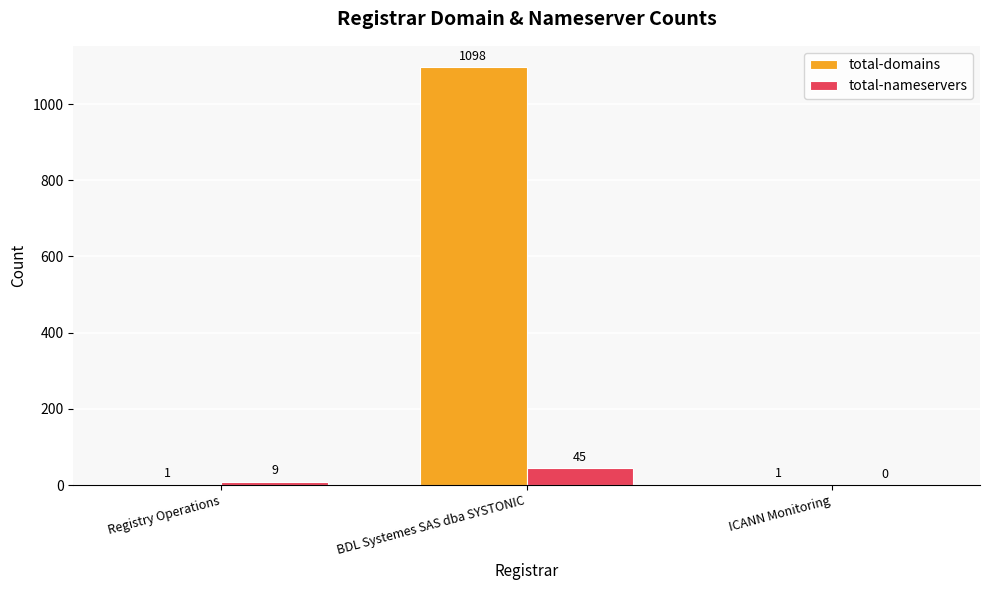

Between BDL Systemes SAS dba SYSTONIC and ICANN Monitoring, which series saw the biggest shift?

total-domains